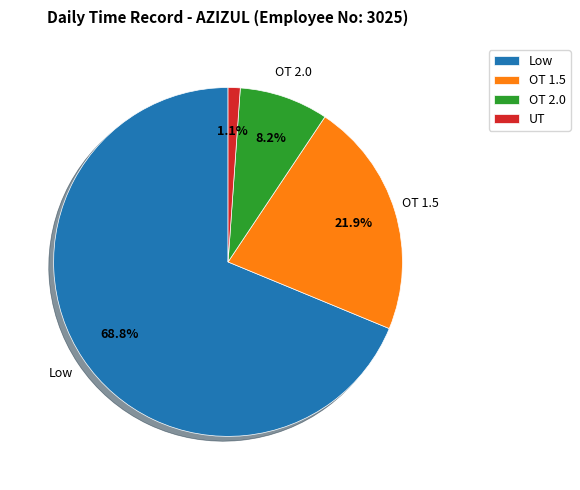

Rank the categories by value from highest to lowest.

Low, OT 1.5, OT 2.0, UT